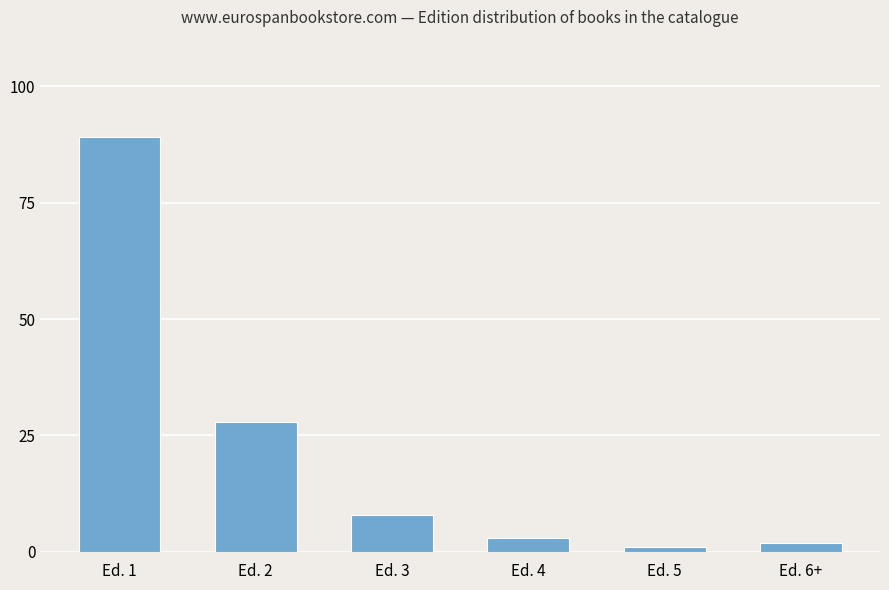

List the labels in order of value, smallest first.

Ed. 5, Ed. 6+, Ed. 4, Ed. 3, Ed. 2, Ed. 1